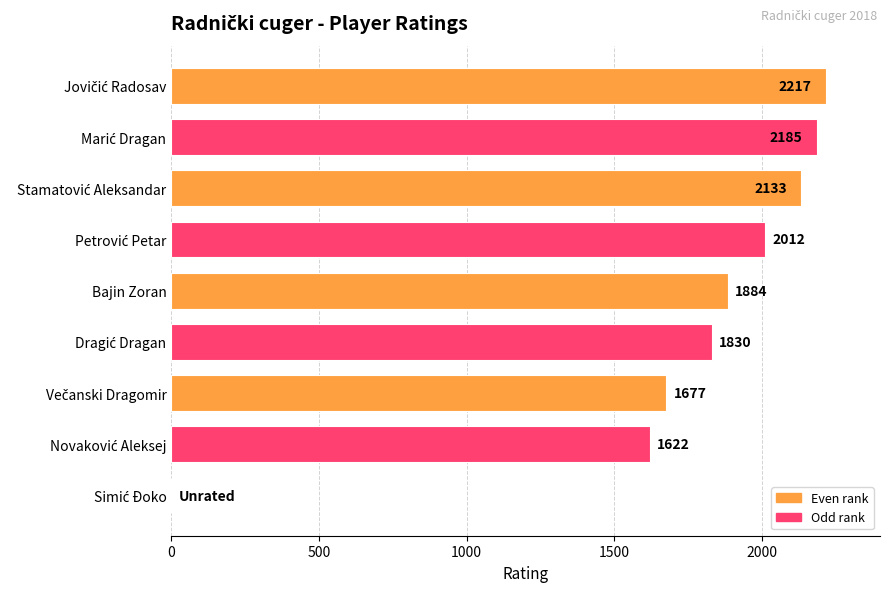

The chart shows a value of 1884 at Bajin Zoran. True or false?

True